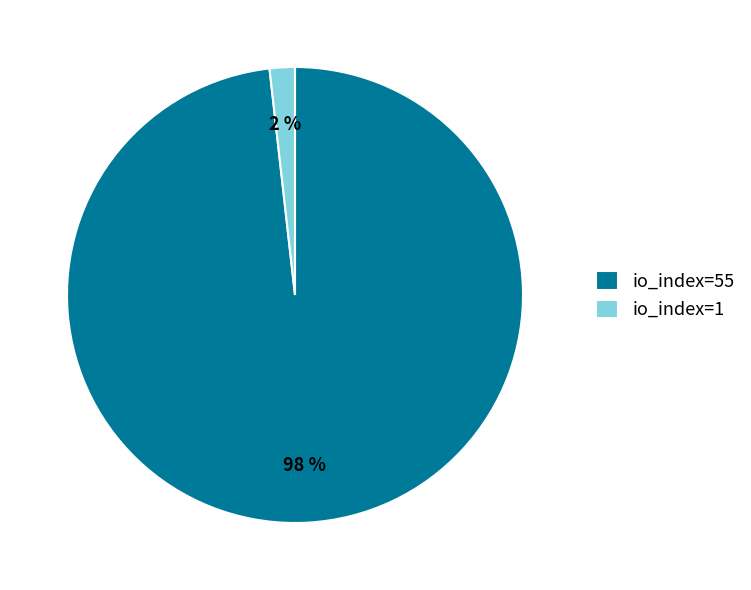

Between io_index=55 and io_index=1, which is larger?

io_index=55